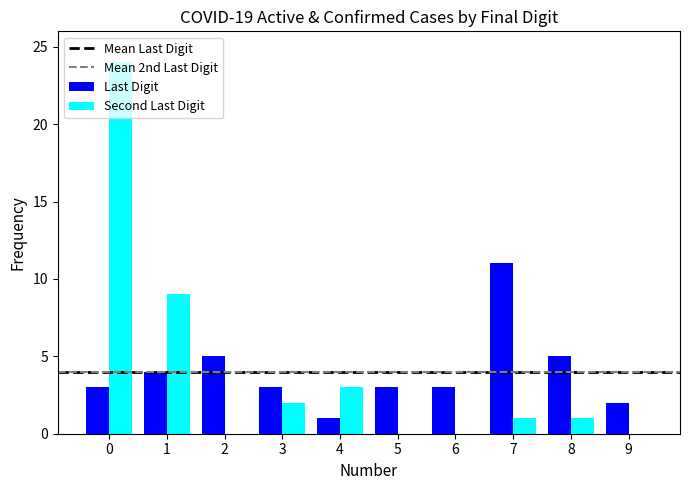

Is the value of Second Last Digit at 1 greater than the value of Last Digit at 3?

Yes